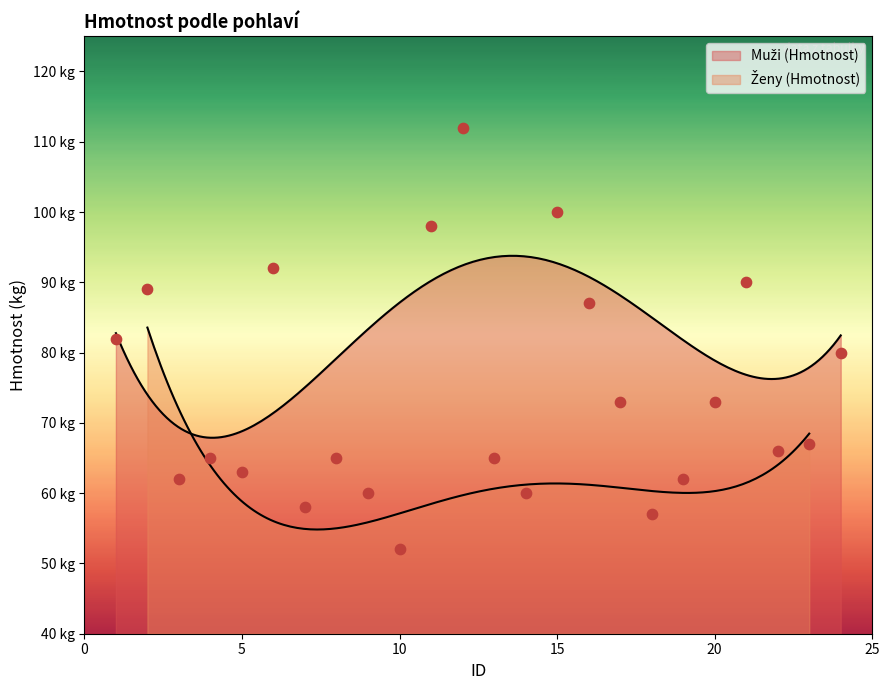

What is the change in value from 25 to 10?

+7